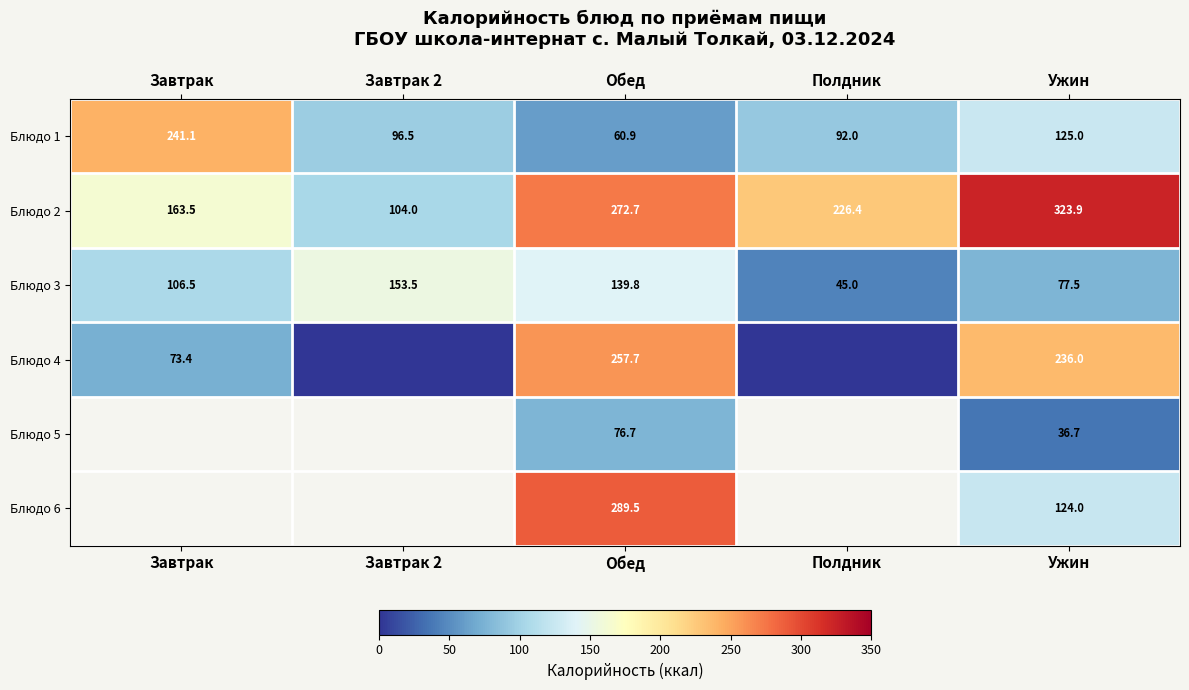

Which has a higher value, Полдник or Завтрак?

Завтрак